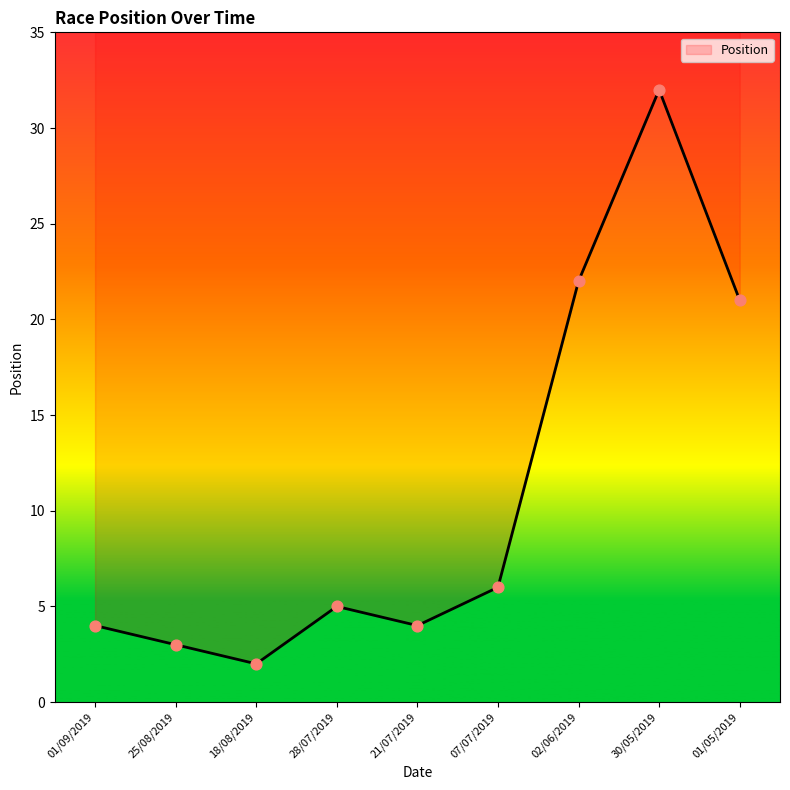

Approximately how many times larger is the value at 25/08/2019 compared to 18/08/2019?

1.5